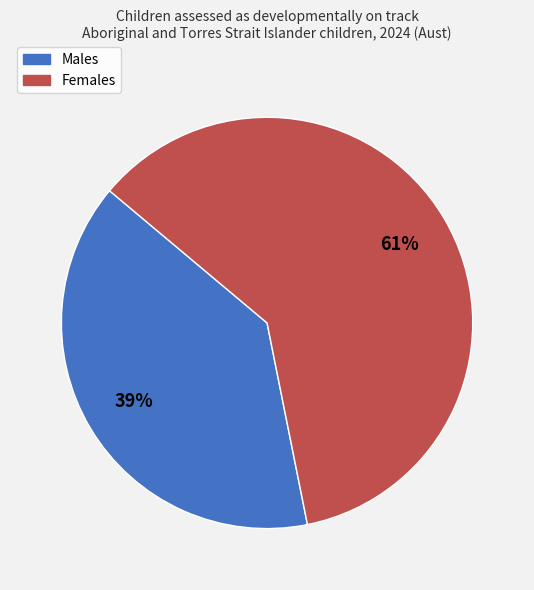

What is the majority slice?

Females